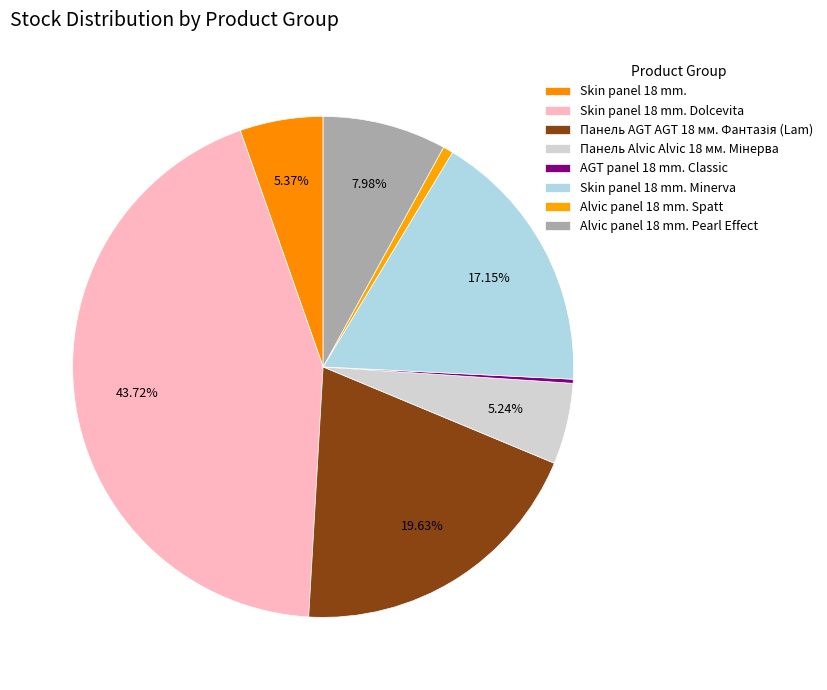

Is the sum of AGT panel 18 mm. Classic and Skin panel 18 mm. greater than half?

No